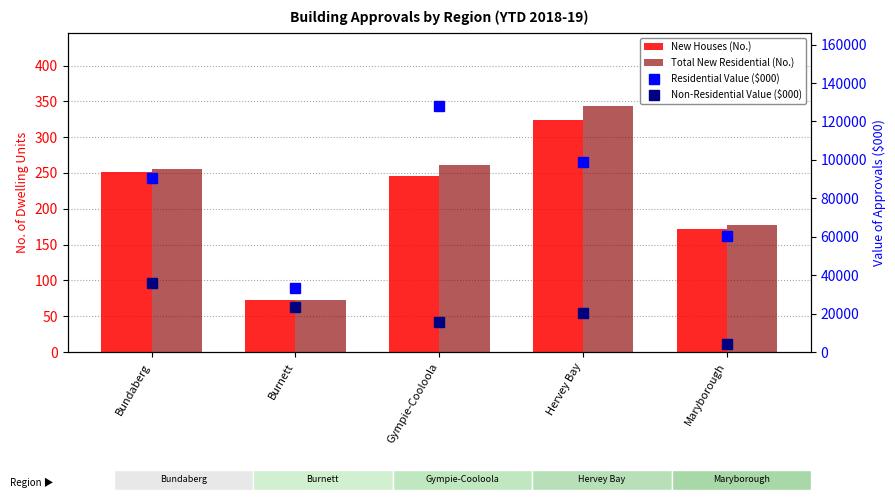

How many series are shown in this chart?

4